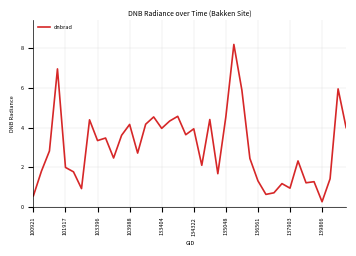

What is the difference between the maximum and minimum values?

7.9